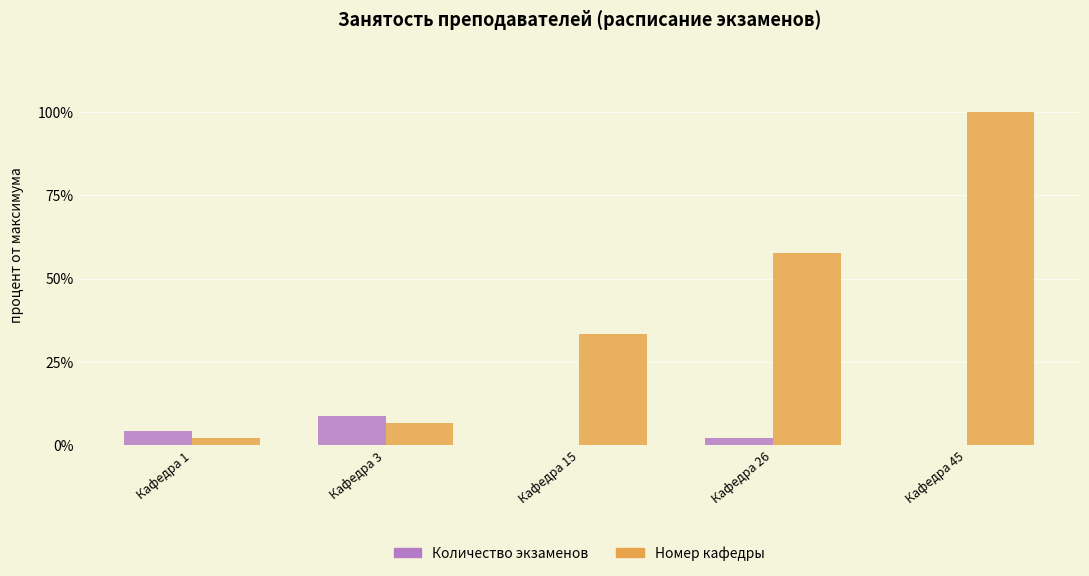

What is the greatest value displayed?

100.0